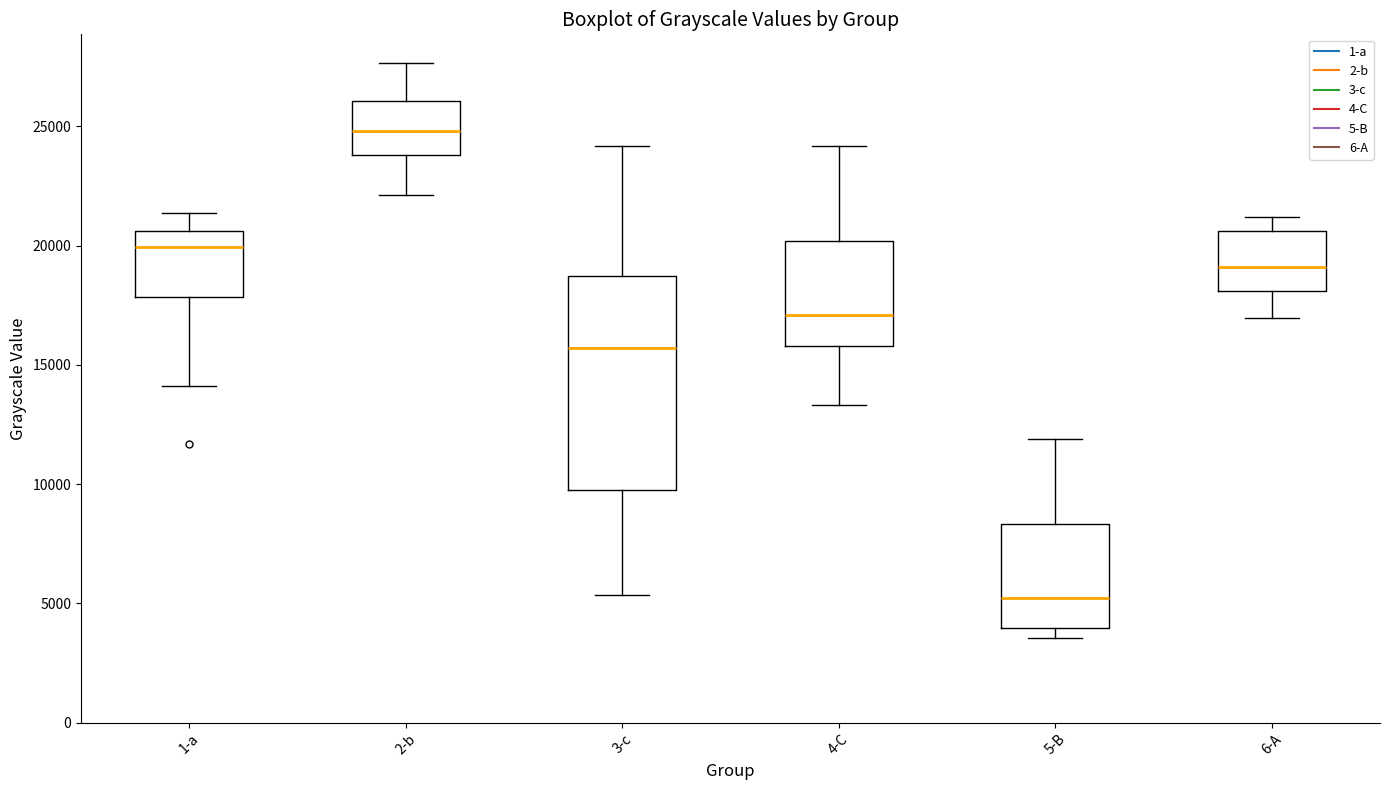

Reading left to right, read every box against the y-axis: the position of its median line, the range the box covers, and the ends of its whiskers. The values are not printed on the chart, so give them approximately, as read against the axis.

1-a: median 20000, box 18000 to 20500, whiskers 14000 to 21500
2-b: median 25000, box 24000 to 26000, whiskers 22000 to 27500
3-c: median 15500, box 10000 to 18500, whiskers 5500 to 24000
4-C: median 17000, box 16000 to 20000, whiskers 13500 to 24000
5-B: median 5000, box 4000 to 8500, whiskers 3500 to 12000
6-A: median 19000, box 18000 to 20500, whiskers 17000 to 21000